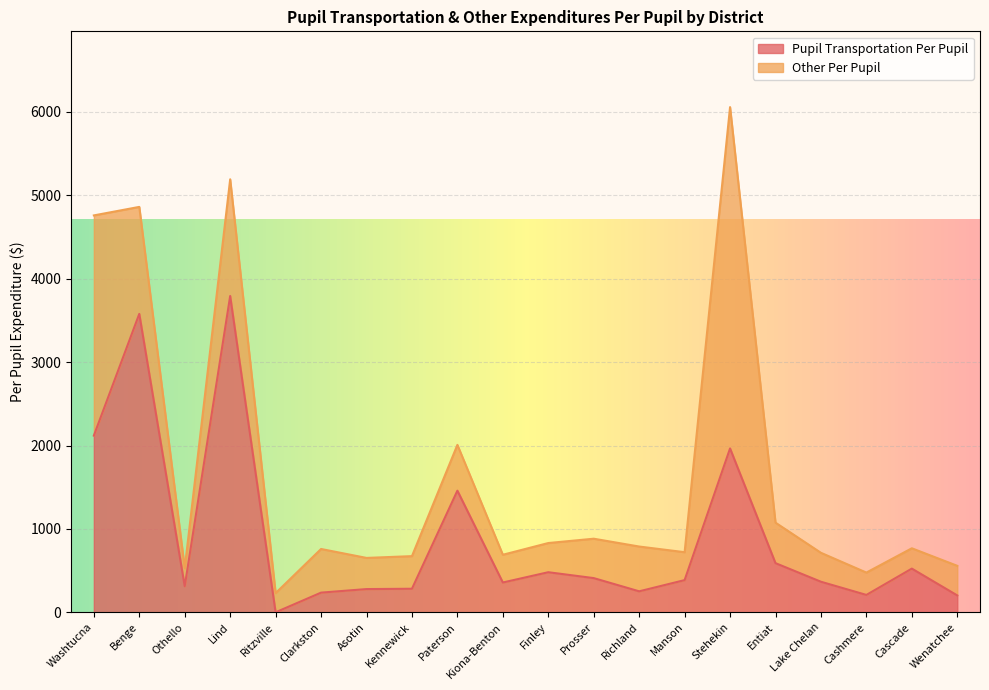

List the labels in order of value, largest first.

Lind, Benge, Washtucna, Stehekin, Paterson, Entiat, Cascade, Finley, Prosser, Manson, Lake Chelan, Kiona-Benton, Othello, Kennewick, Asotin, Richland, Clarkston, Cashmere, Wenatchee, Ritzville